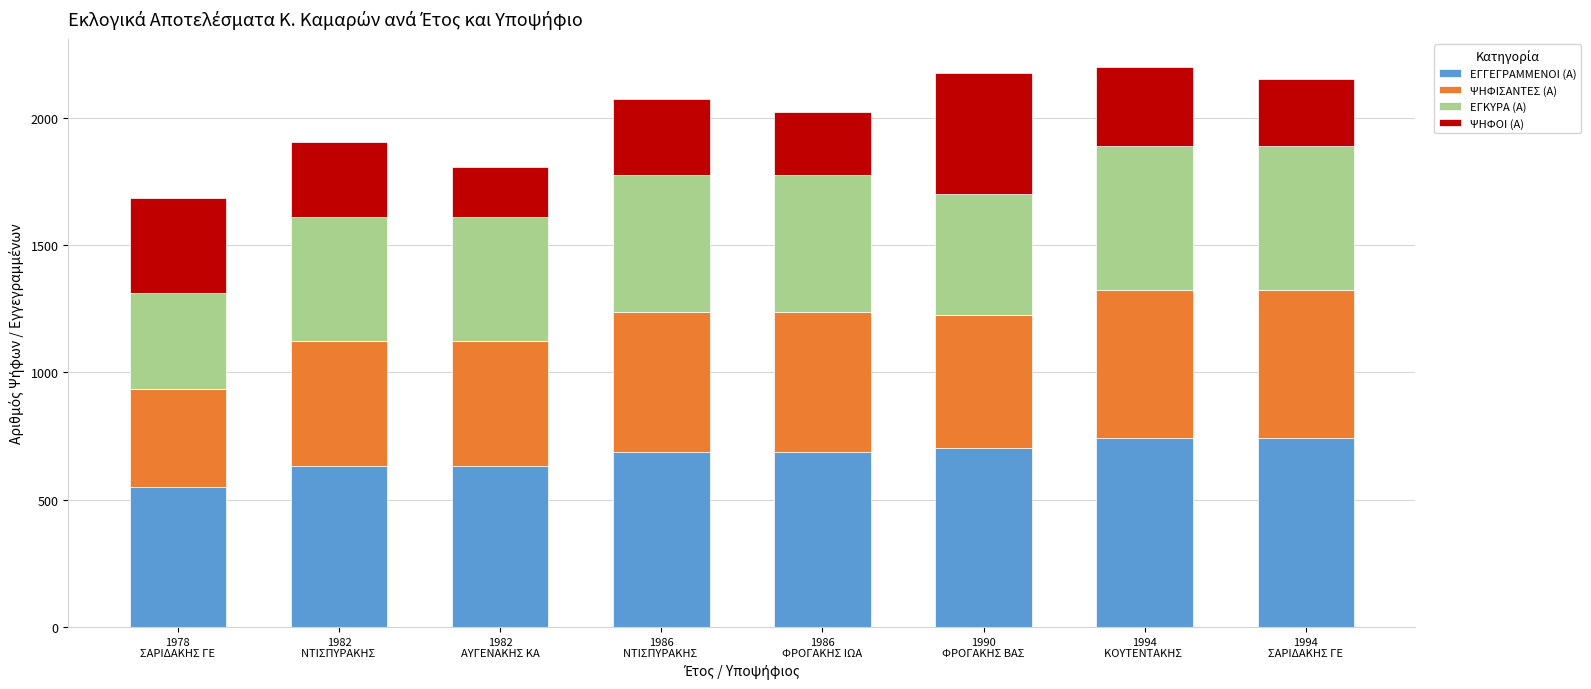

What is the difference between the maximum and second lowest values in the ΕΓΓΕΓΡΑΜΜΕΝΟΙ (Α) series?

111